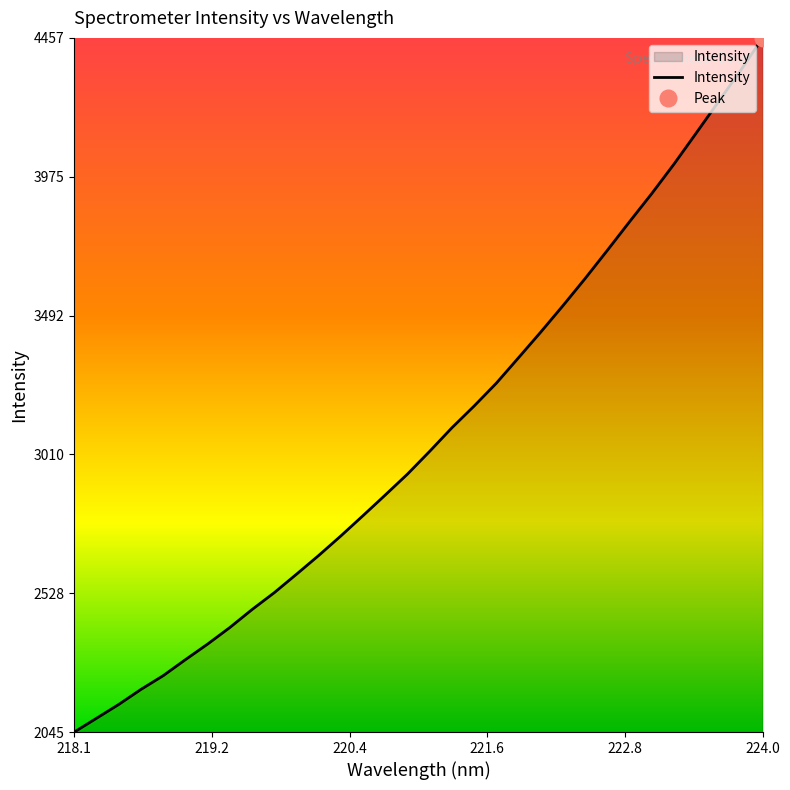

Which category has the highest value in the Intensity series?

224.0